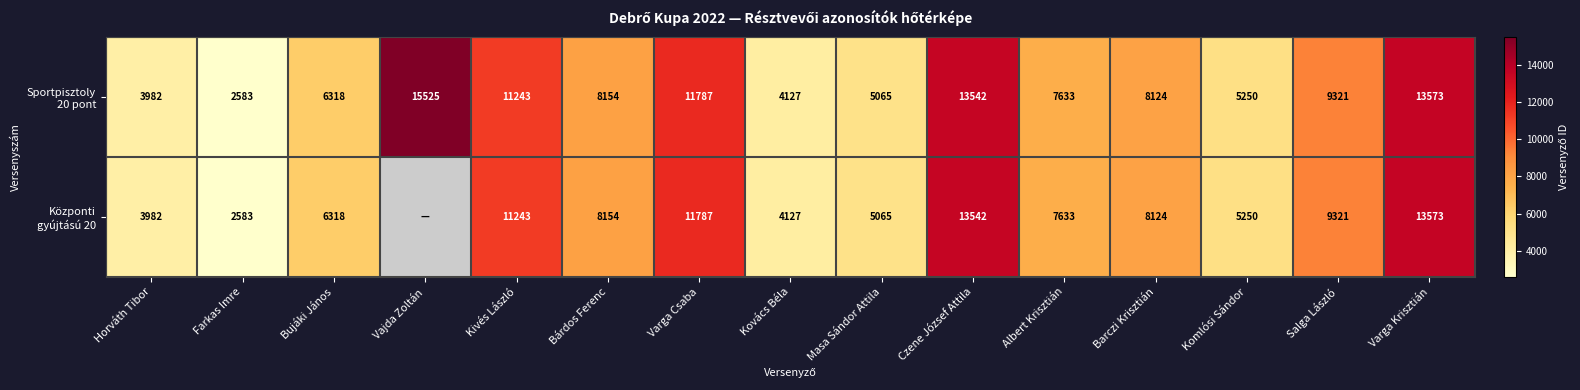

Count the number of categories in the chart.

15